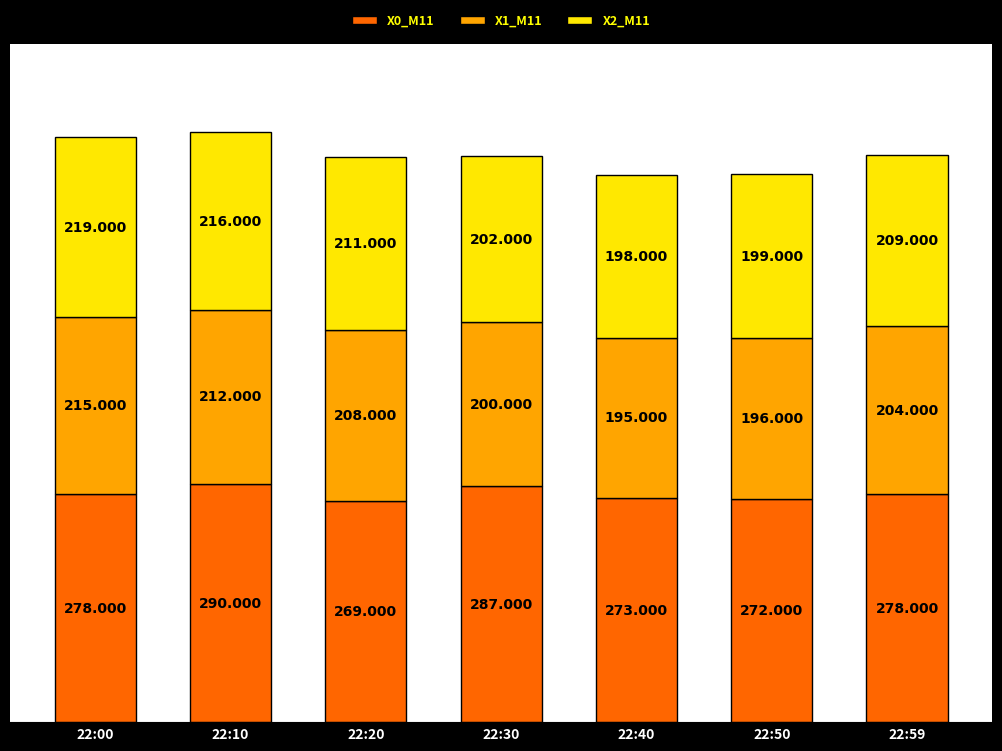

At which category is the sum across all series the highest?

22:10